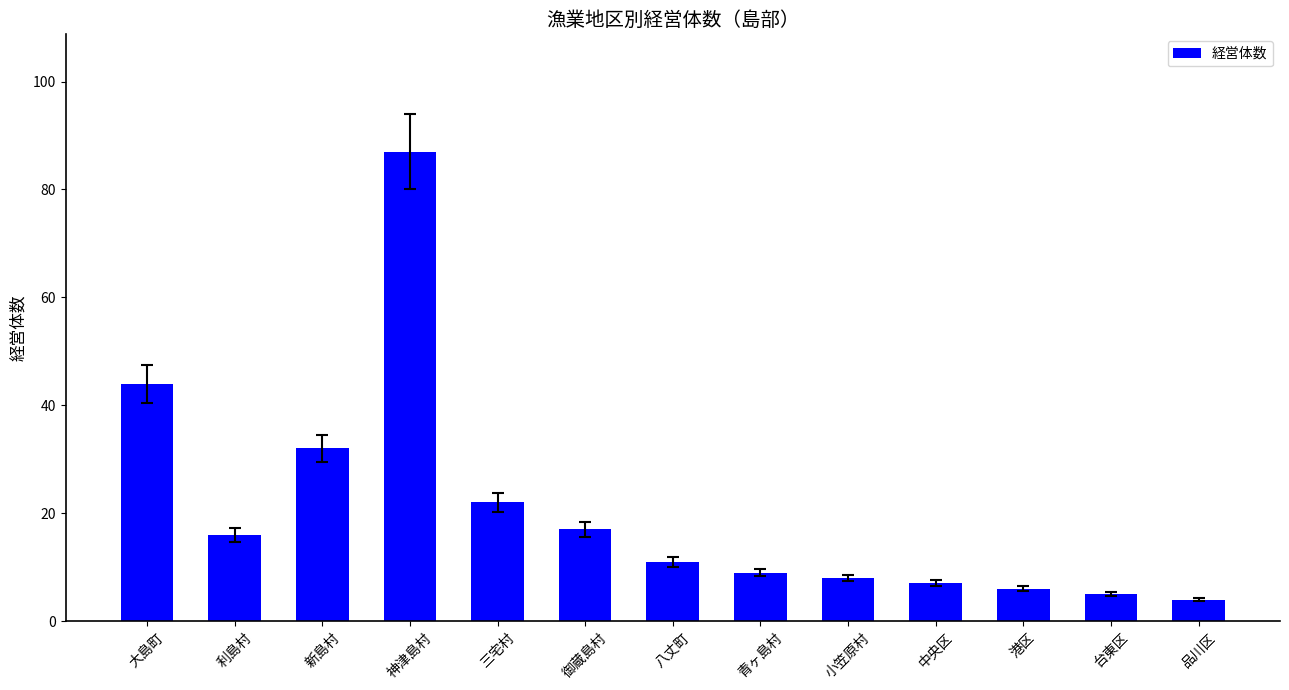

Reading left to right, list all the values displayed in this chart.

44	16	32	87	22	17	11	9	8	7	6	5	4